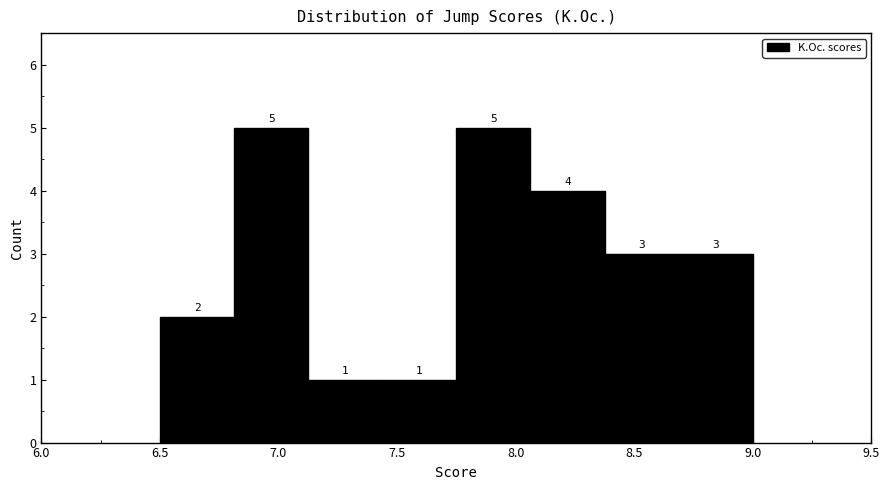

Reading left to right, transcribe this chart: for each bar, give the range it covers on the x-axis and its height. The bar edges are not printed on the chart, so give them approximately, as read against the axis.

6.50 to 6.80: 2
6.80 to 7.15: 5
7.15 to 7.45: 1
7.45 to 7.75: 1
7.75 to 8.05: 5
8.05 to 8.40: 4
8.40 to 8.70: 3
8.70 to 9.00: 3